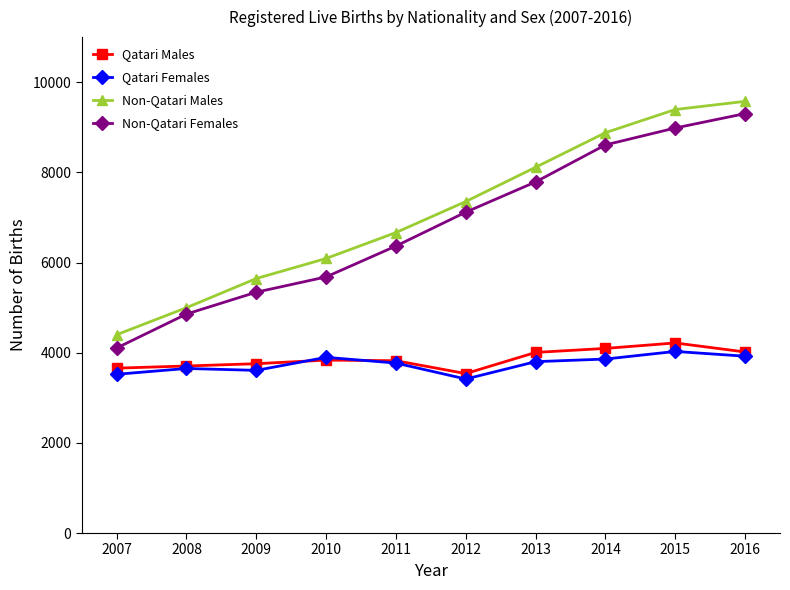

True or false: Qatari Males and Non-Qatari Males cross at least once.

False